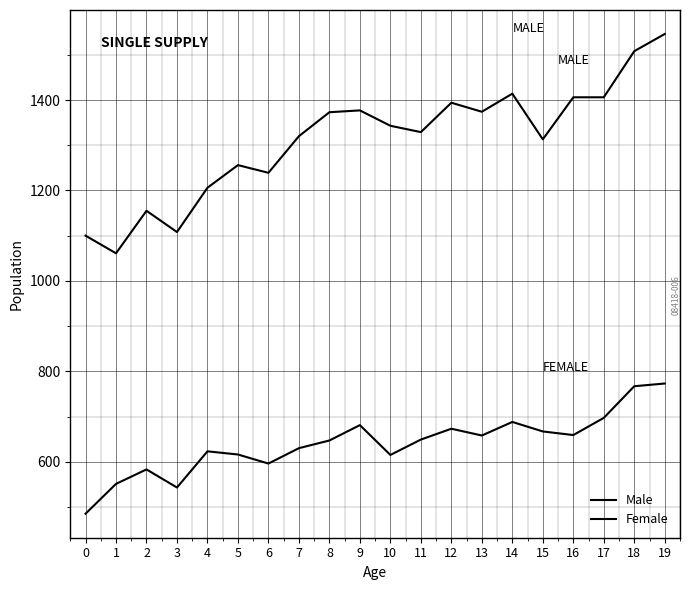

True or false: Male has more than 1 points higher than both neighbors.

True